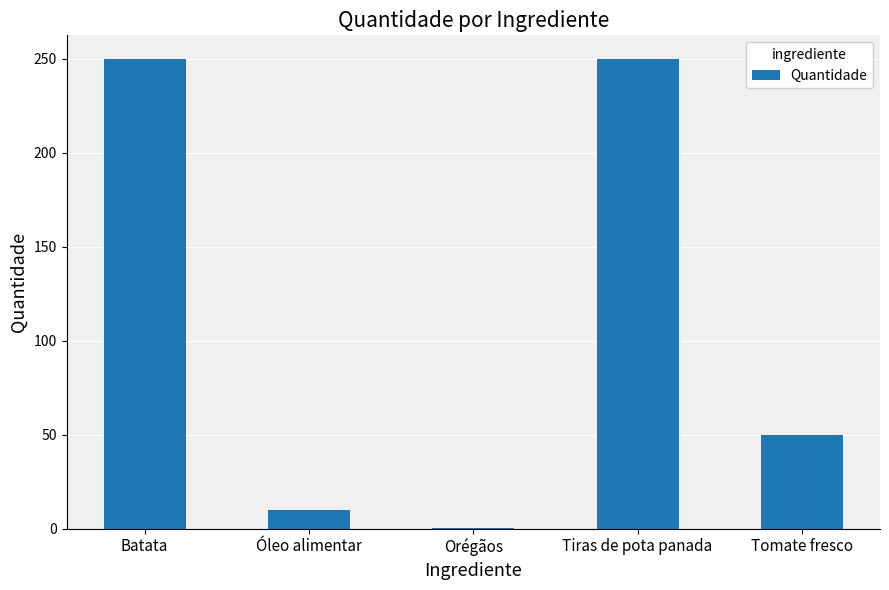

What is the greatest value displayed?

250.0